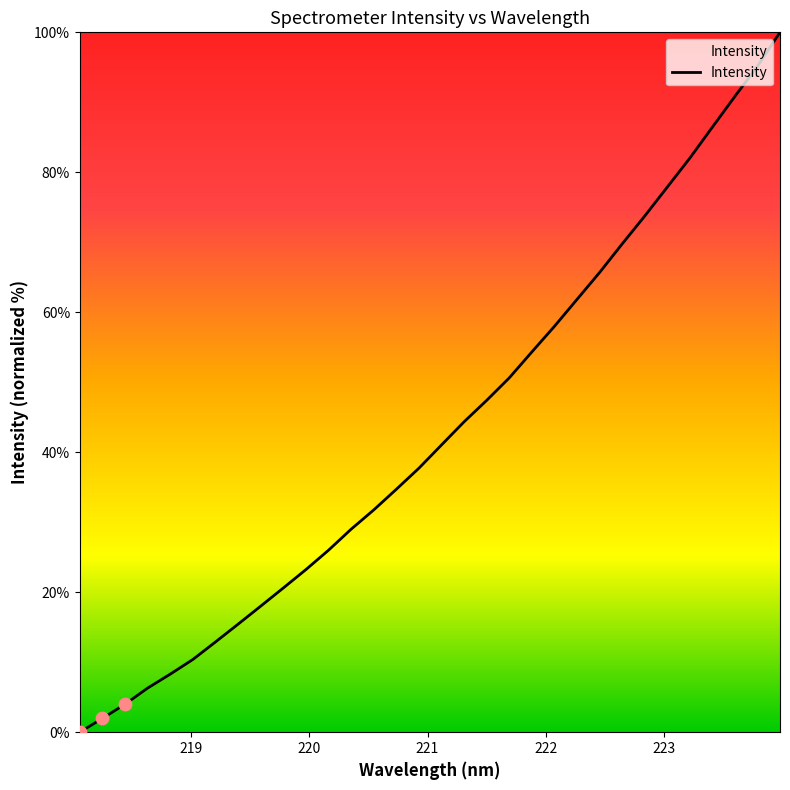

What is the greatest value displayed?

100.0